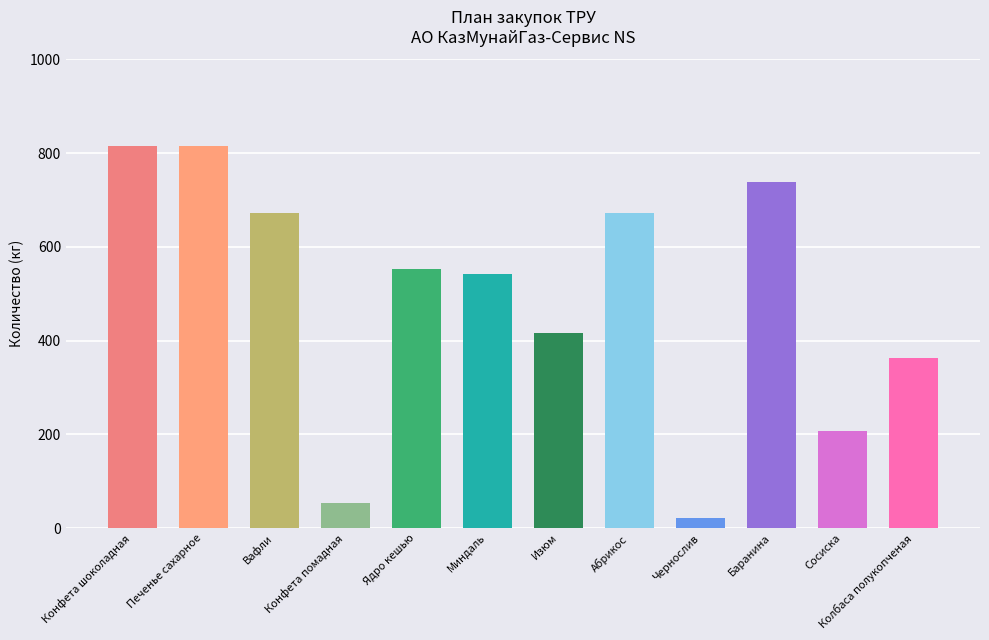

Reading left to right, what are all the values shown in this chart?

815.8	815.8	671.2	54.8	553.0	541.7	416.9	671.2	20.8	737.4	207.0	362.1